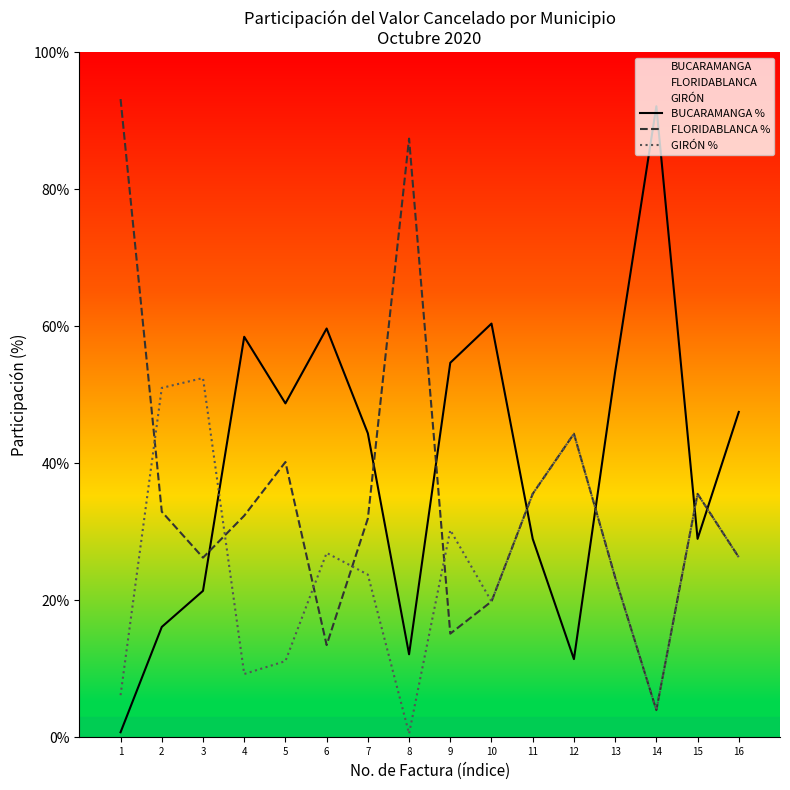

Rank the series by their average value, from highest to lowest.

BUCARAMANGA %, FLORIDABLANCA %, GIRÓN %